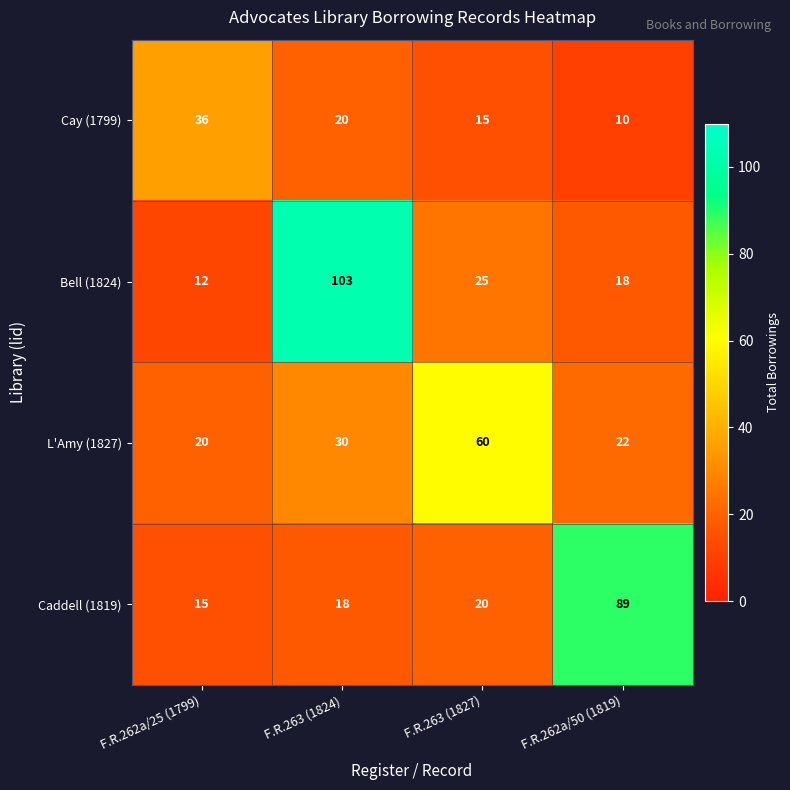

What is the maximum value for L'Amy (1827)?

60